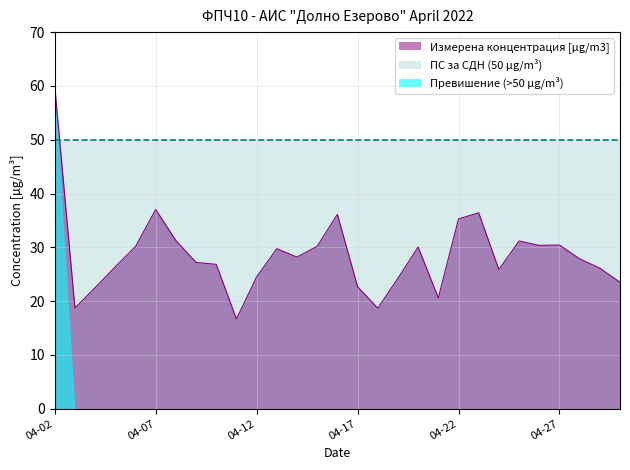

What is the difference between the maximum and minimum values?

43.2